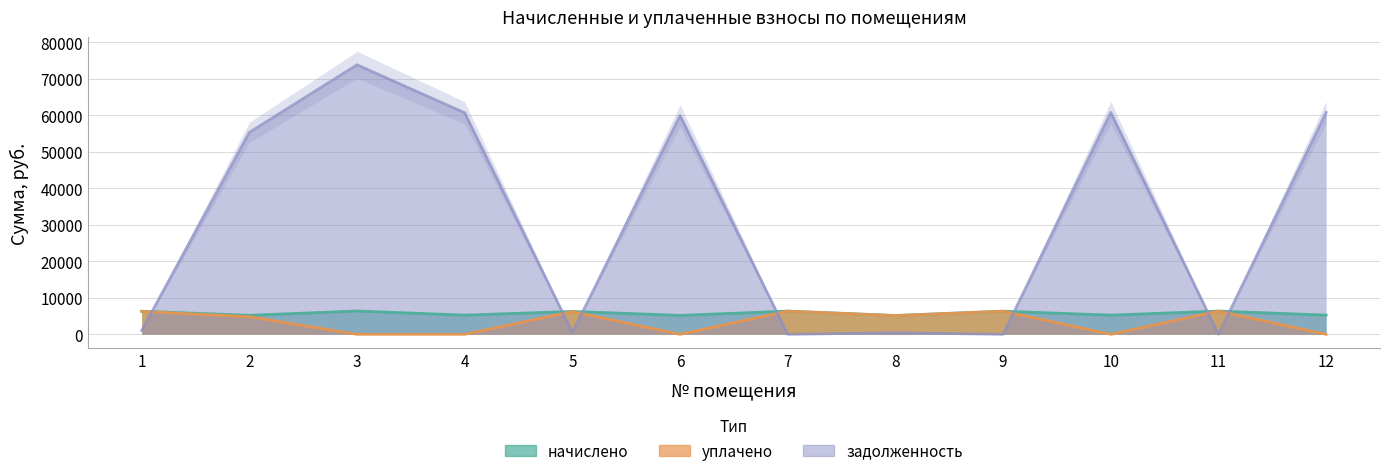

Between 1 and 12, which is larger?

1